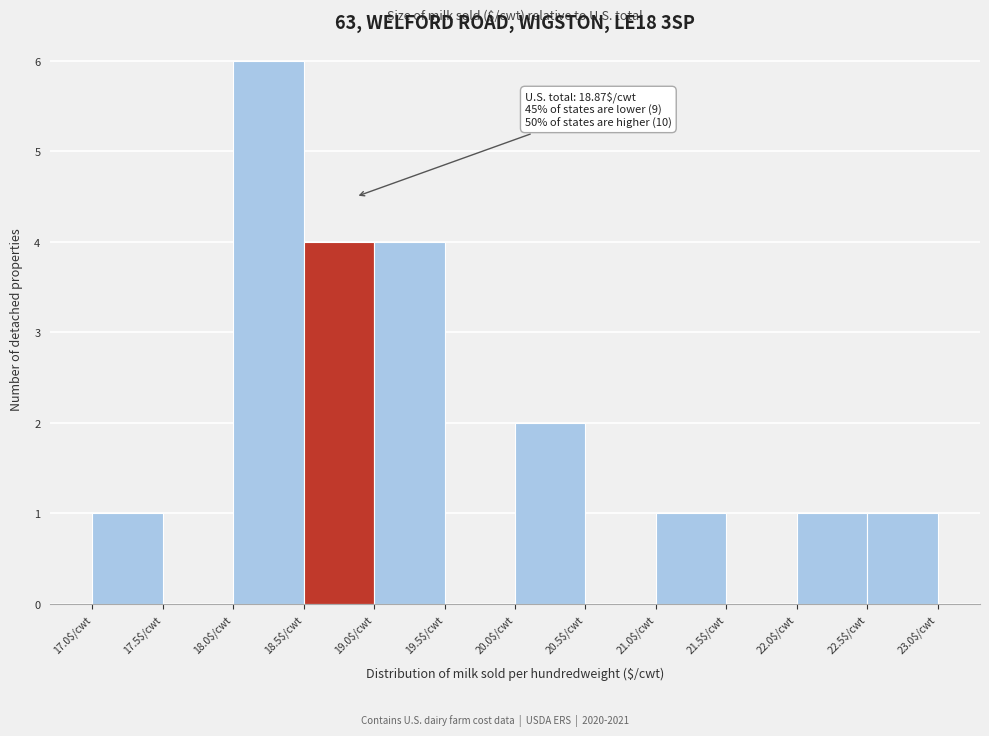

Which range on the x-axis has the tallest bar?

18.0 to 18.5